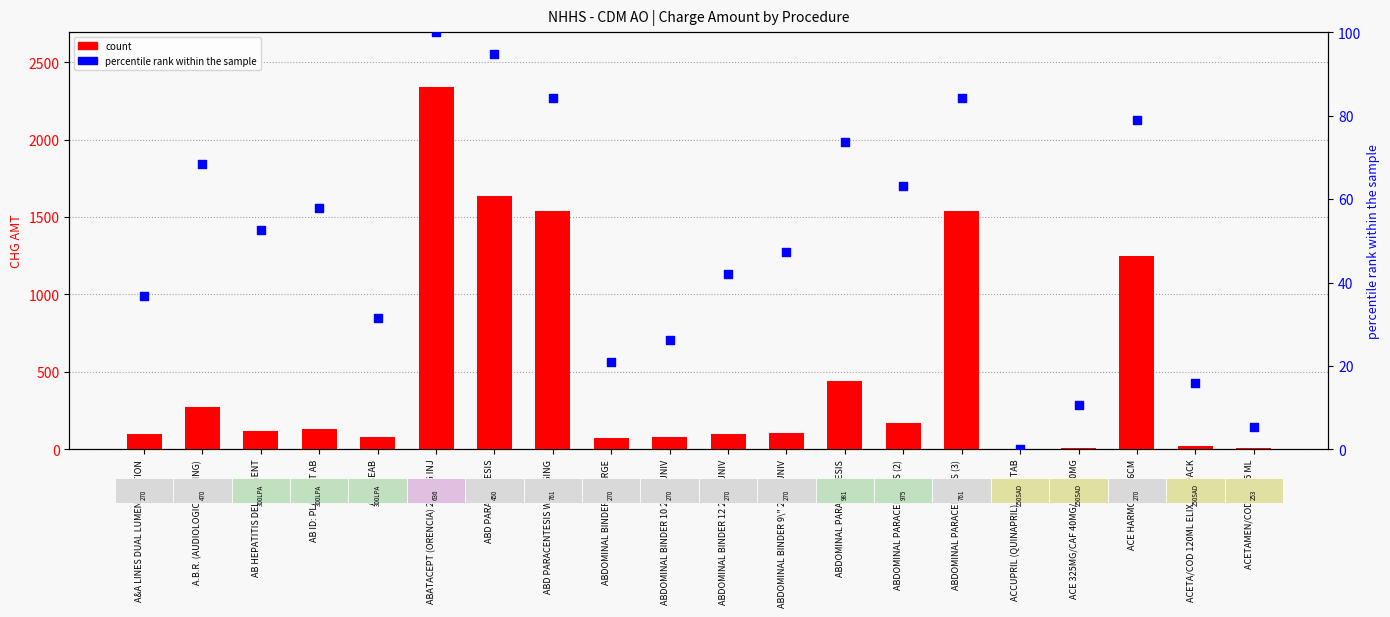

Which series contains the highest Y value?

CHG AMT